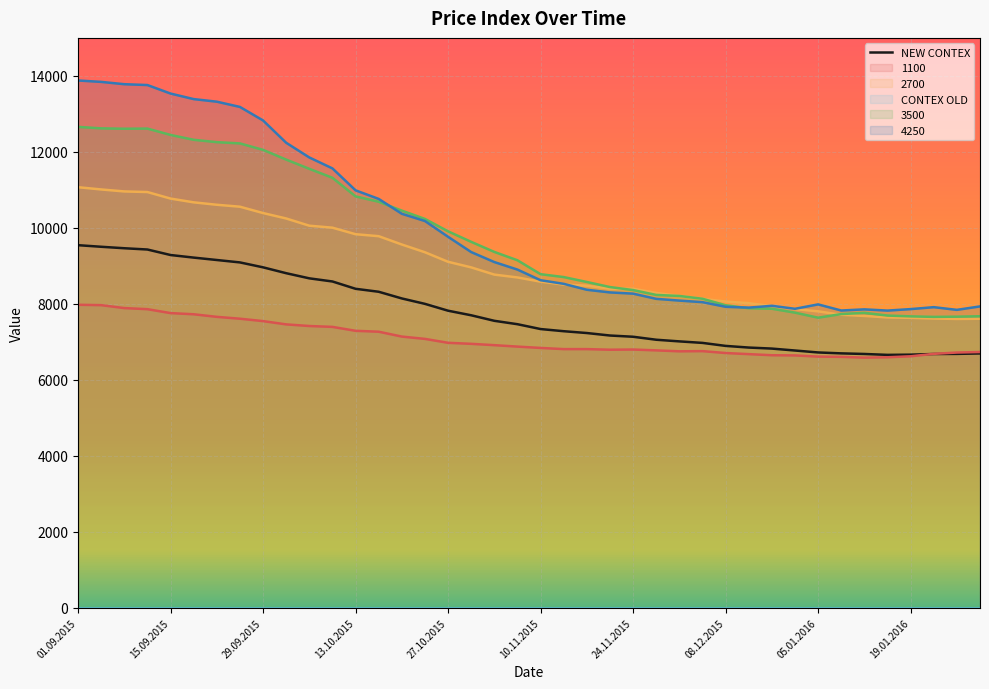

What is the smallest value displayed?

6585.0